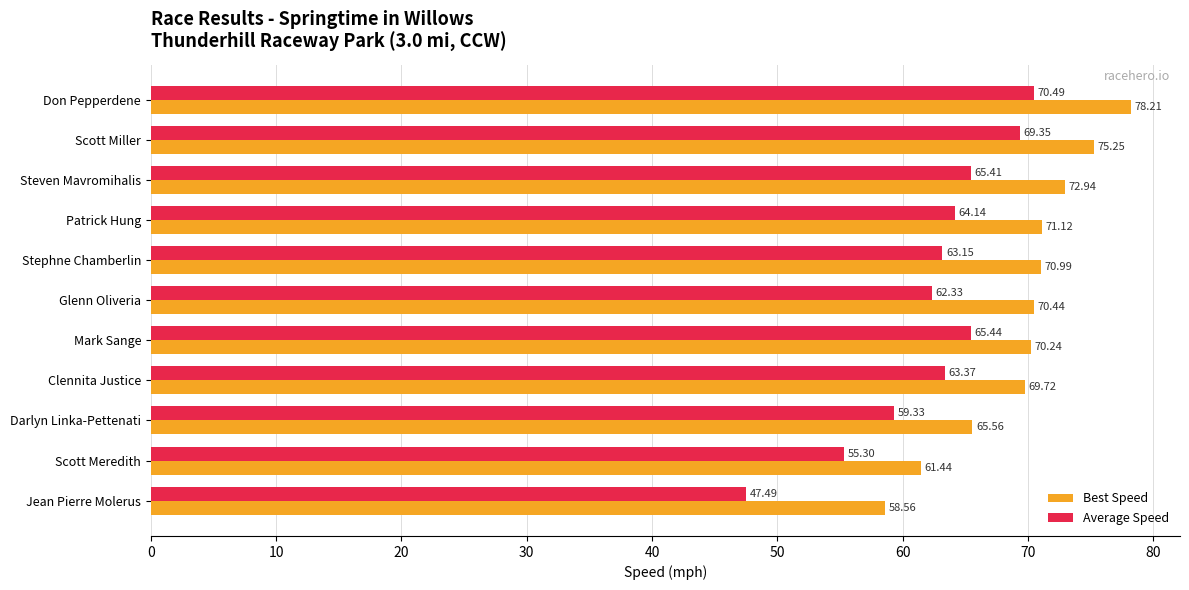

What is the average value of the Average Speed series?

62.3